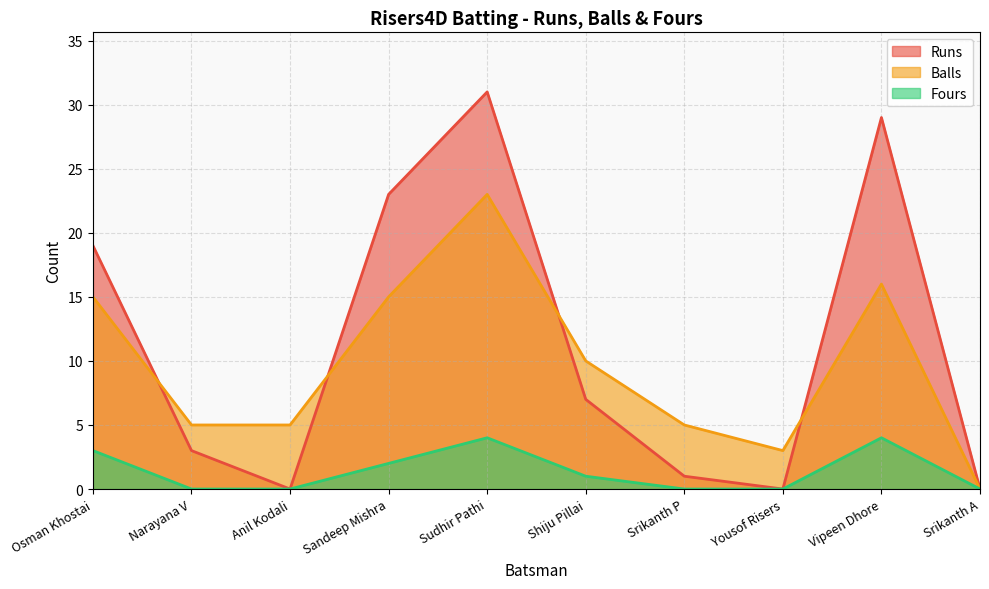

What is the sum of the Balls values at Anil Kodali and Vipeen Dhore?

21